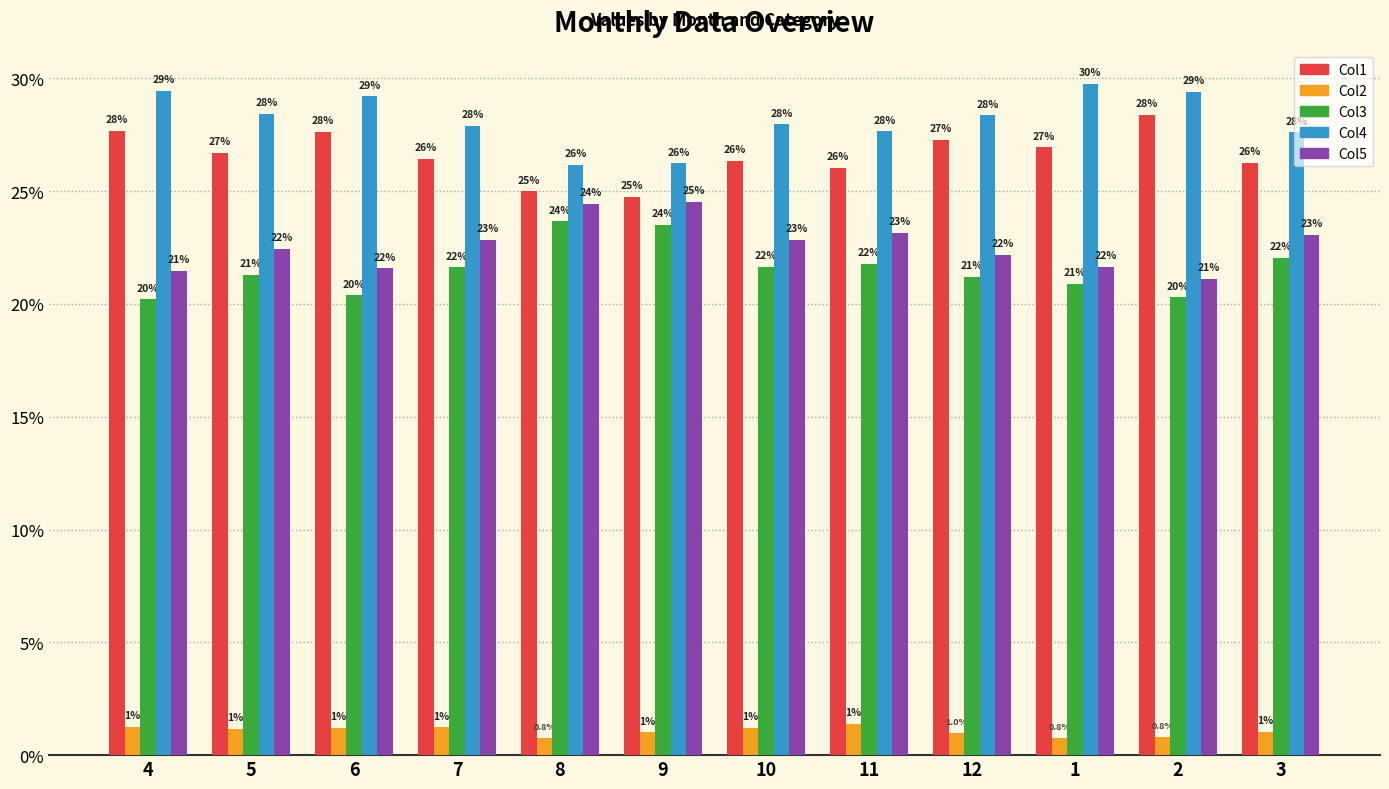

The value of Col4 at 5 is 16.1. True or false?

False